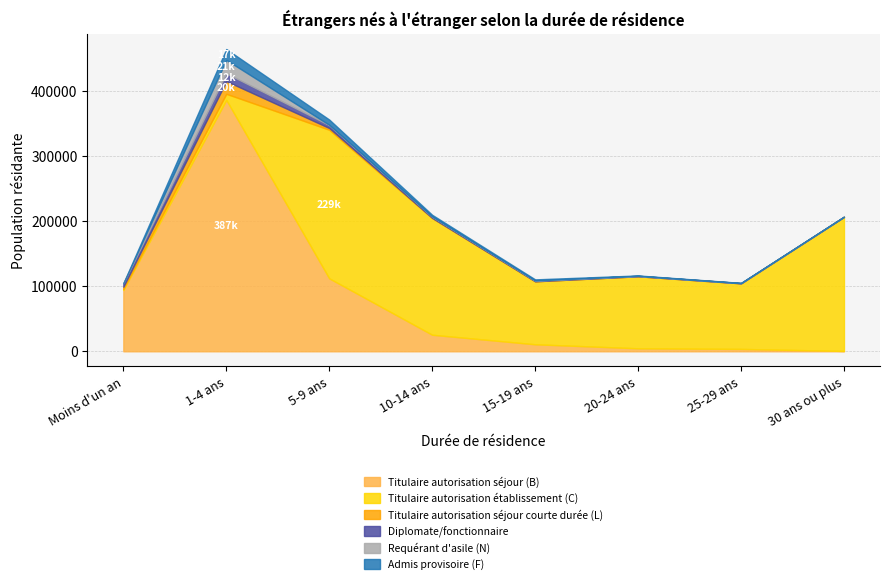

What is the average value of the Admis provisoire (F) series?

3766